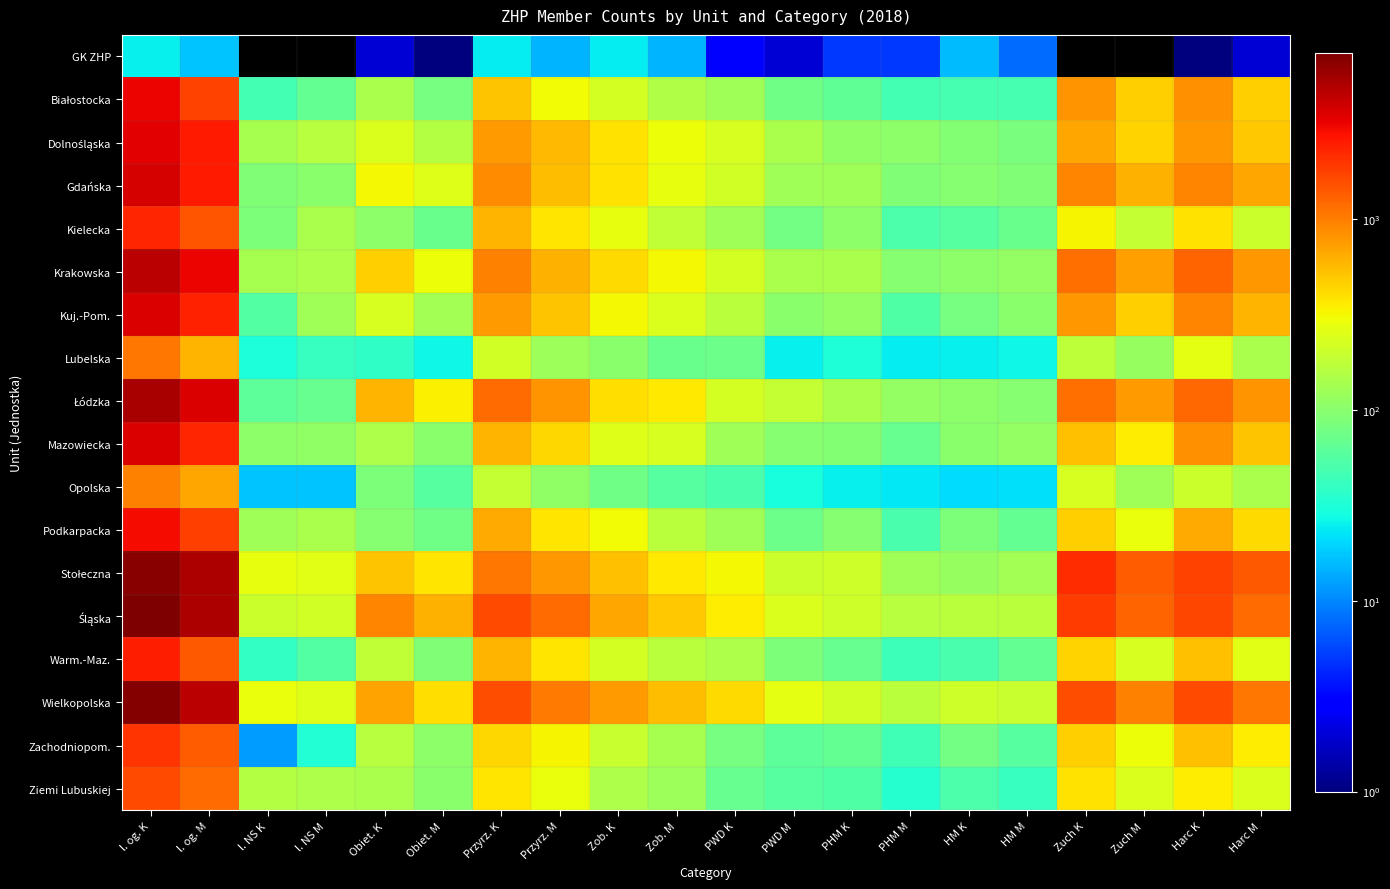

What is the total value across all series at PHM K?

1870